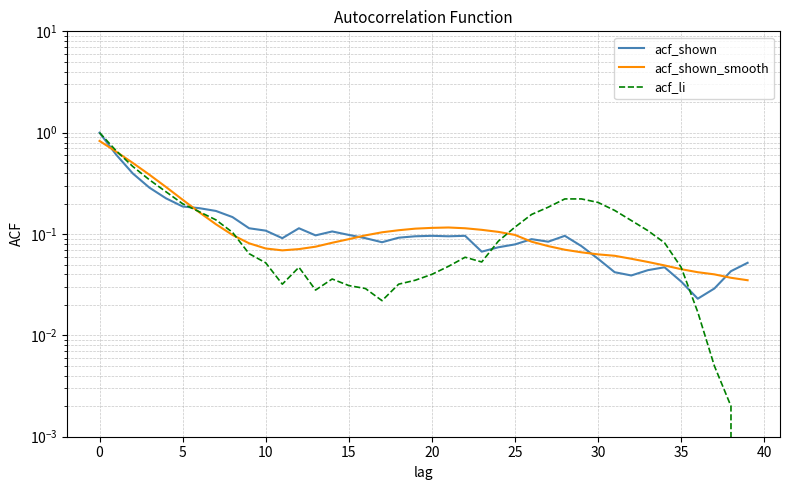

After their last crossing, which series has the higher values: acf_li or acf_shown?

acf_shown